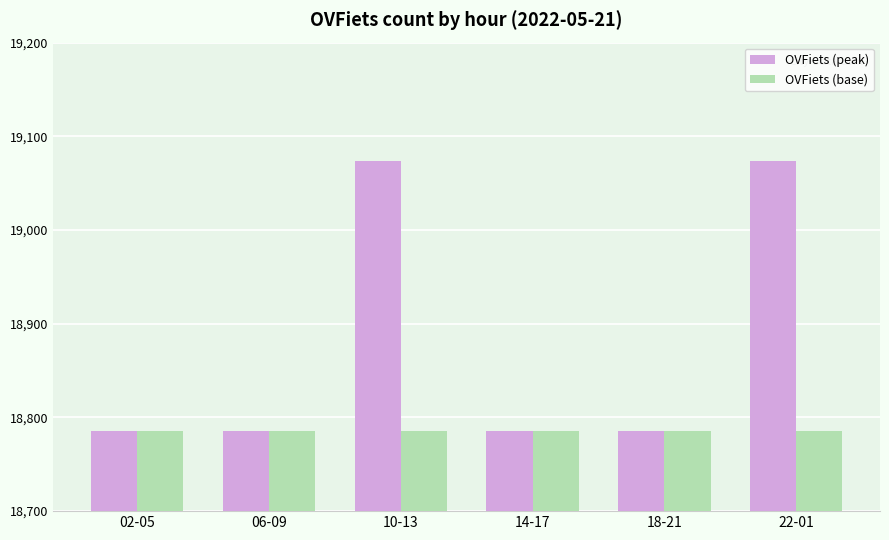

Rank the series at 10-13 from lowest to highest value.

OVFiets (base), OVFiets (peak)